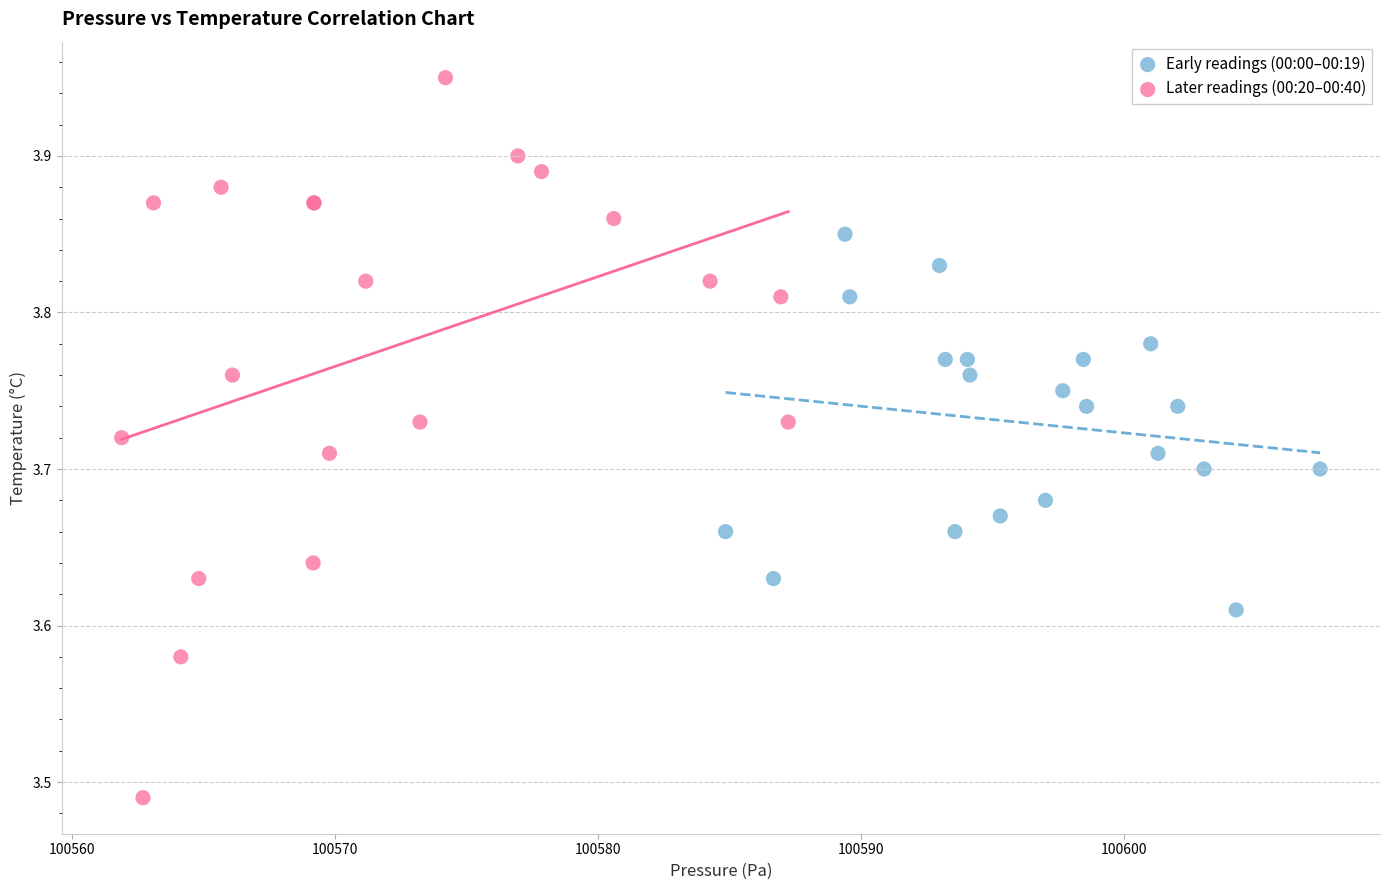

Which series contains the highest Y value?

Later readings (00:20–00:40)